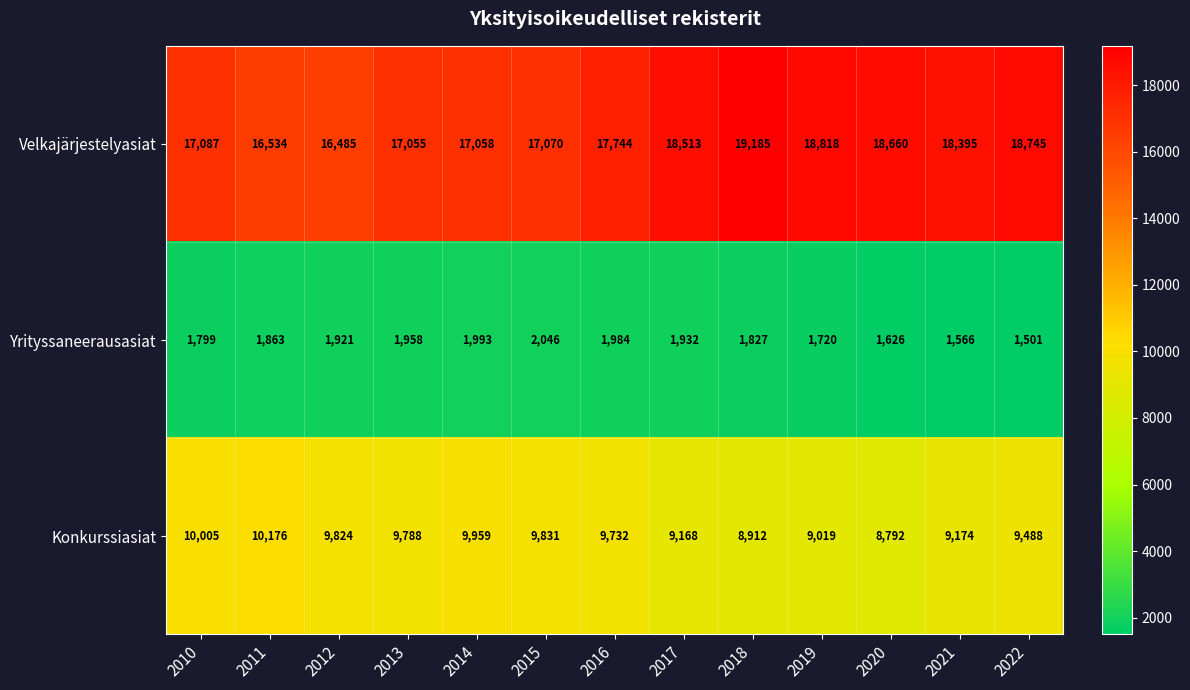

Is it true that Konkurssiasiat equals 9824 at 2012?

True